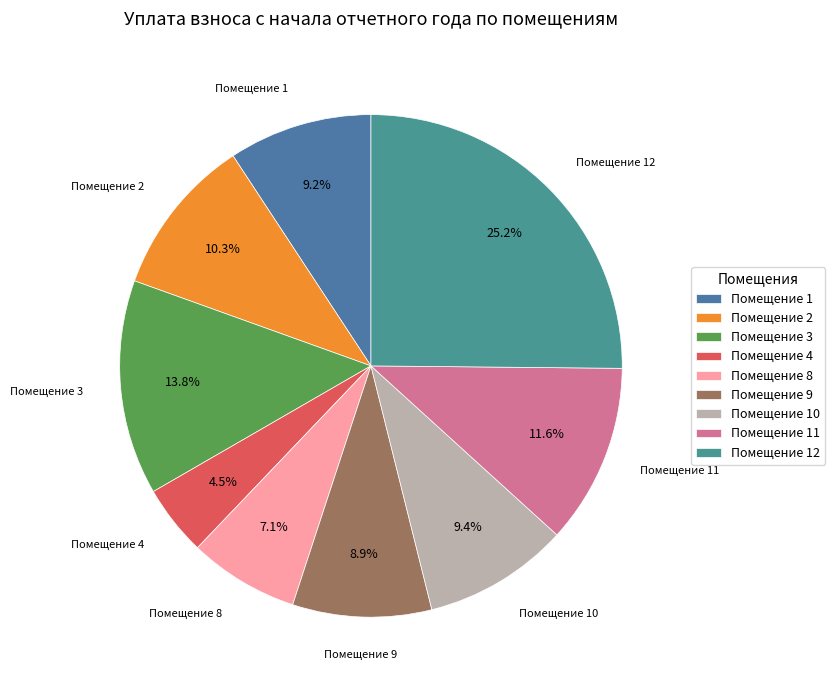

Which slice is the smallest?

Помещение 4